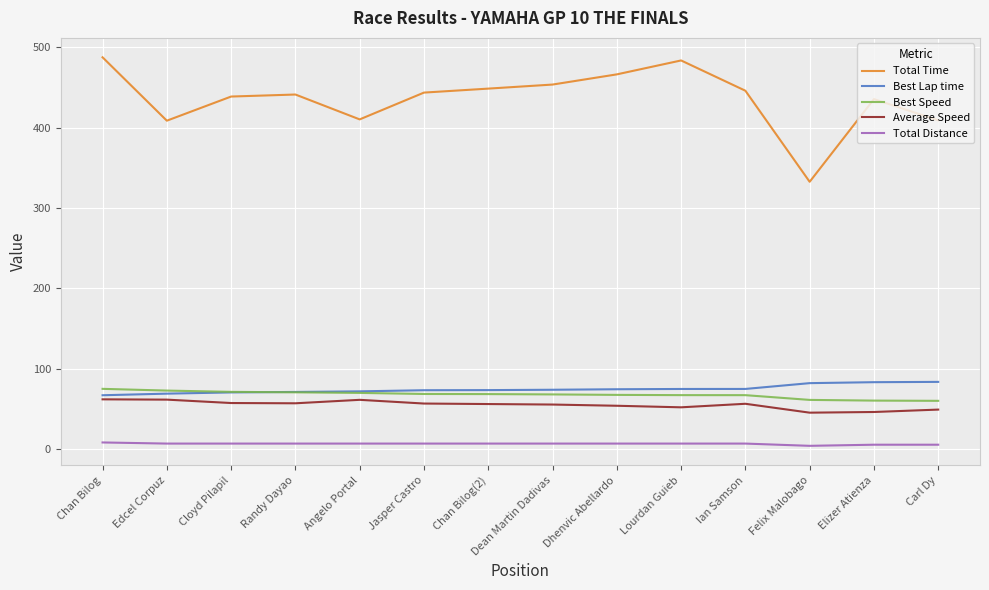

What is the minimum value shown in the chart?

4.2